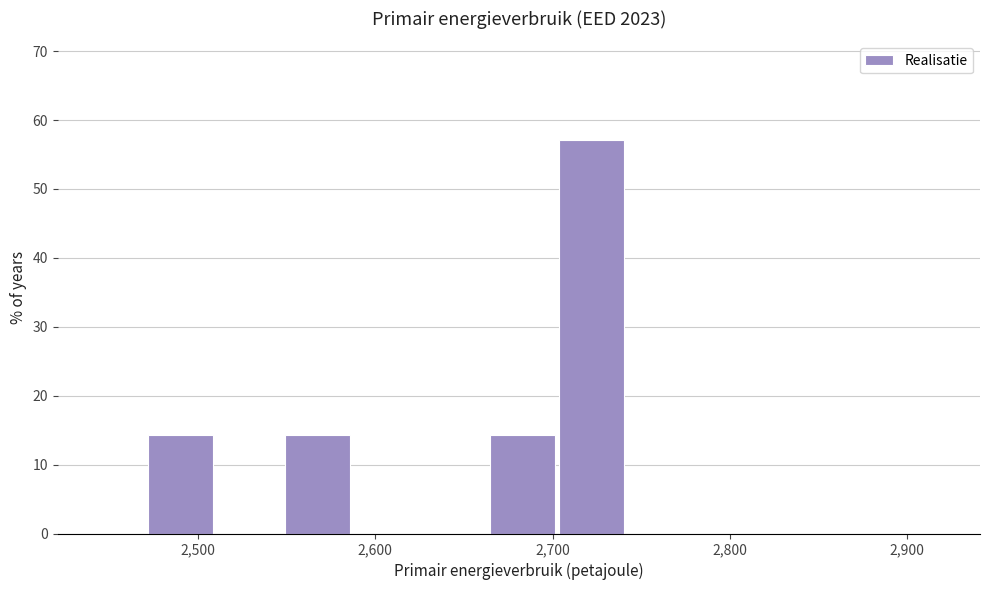

Around what value on the x-axis is the tallest bar? Give the approximate position of its centre, as read against the axis.

2720